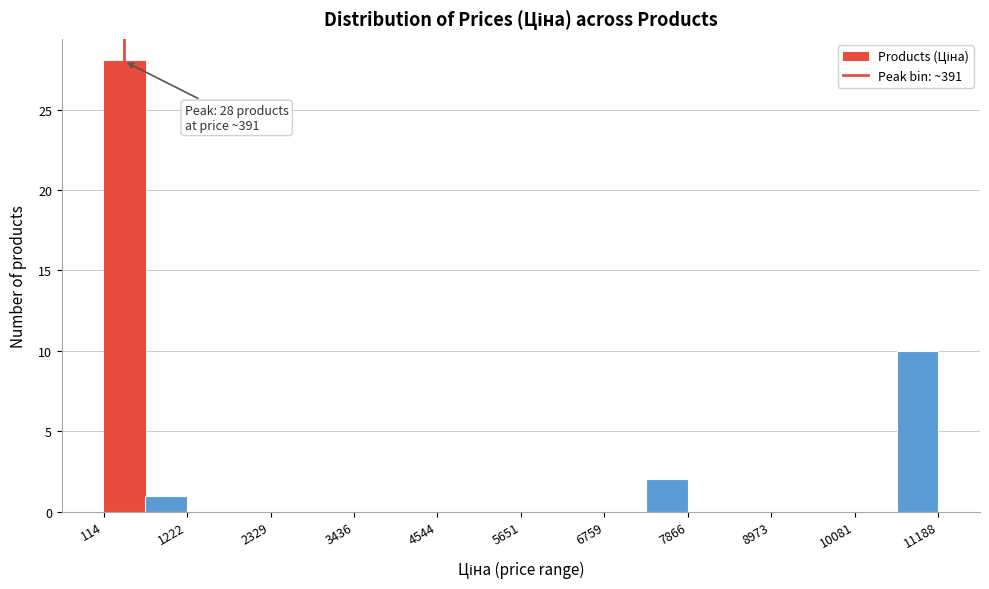

Around what value on the x-axis is the tallest bar? Give the approximate position of its centre, as read against the axis.

400